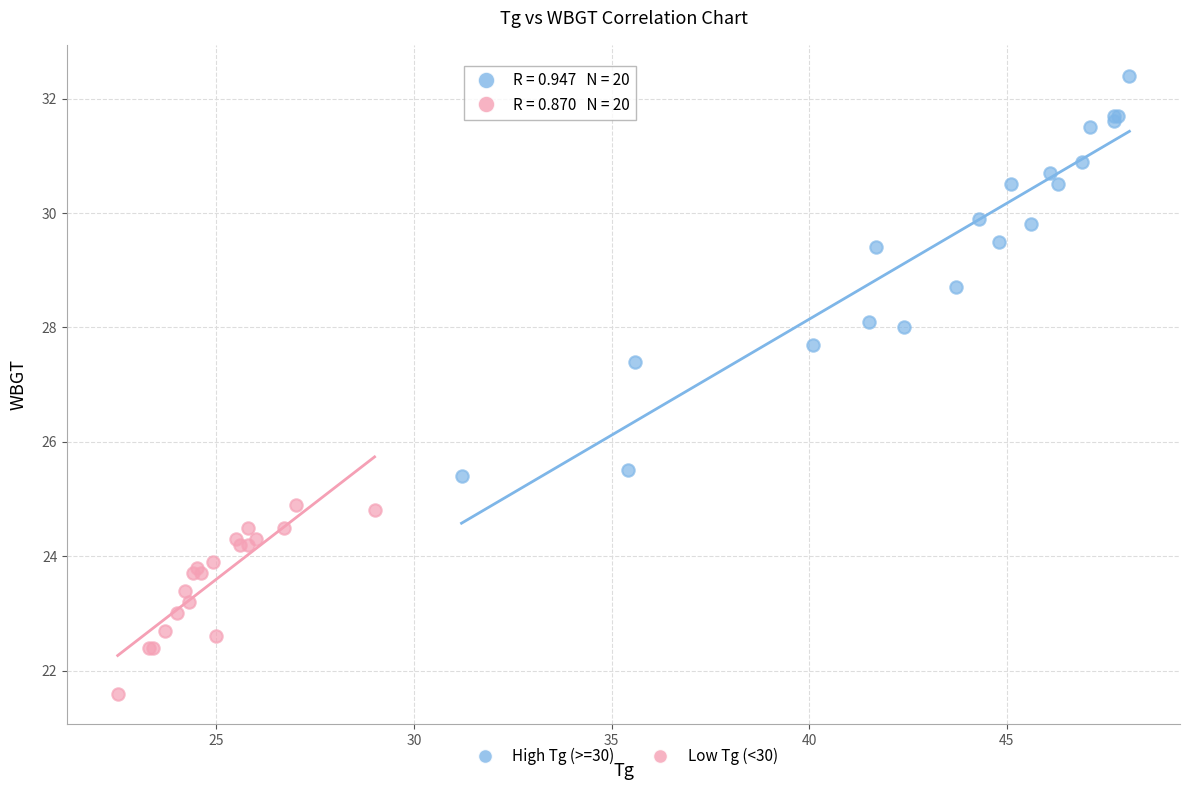

Which series contains the highest Y value?

High Tg (>=30)